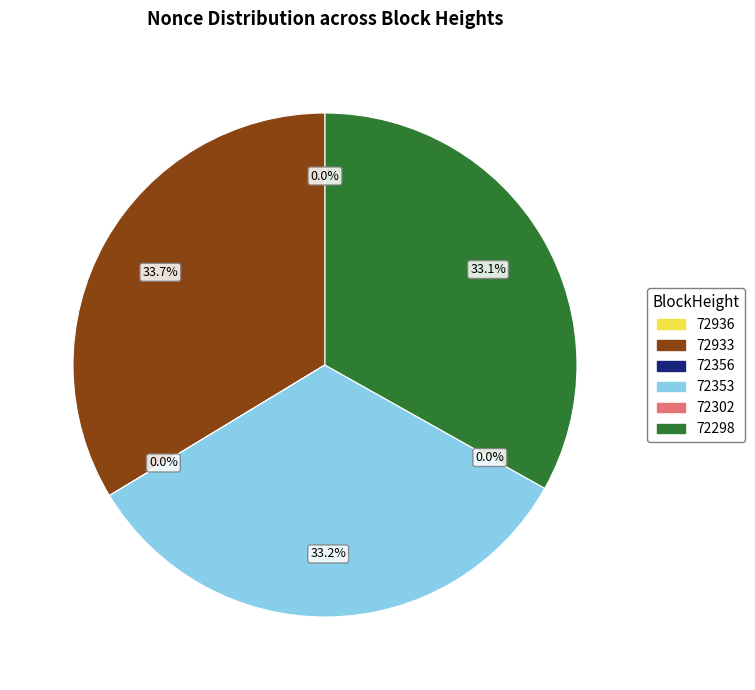

Does any single category account for the majority?

No